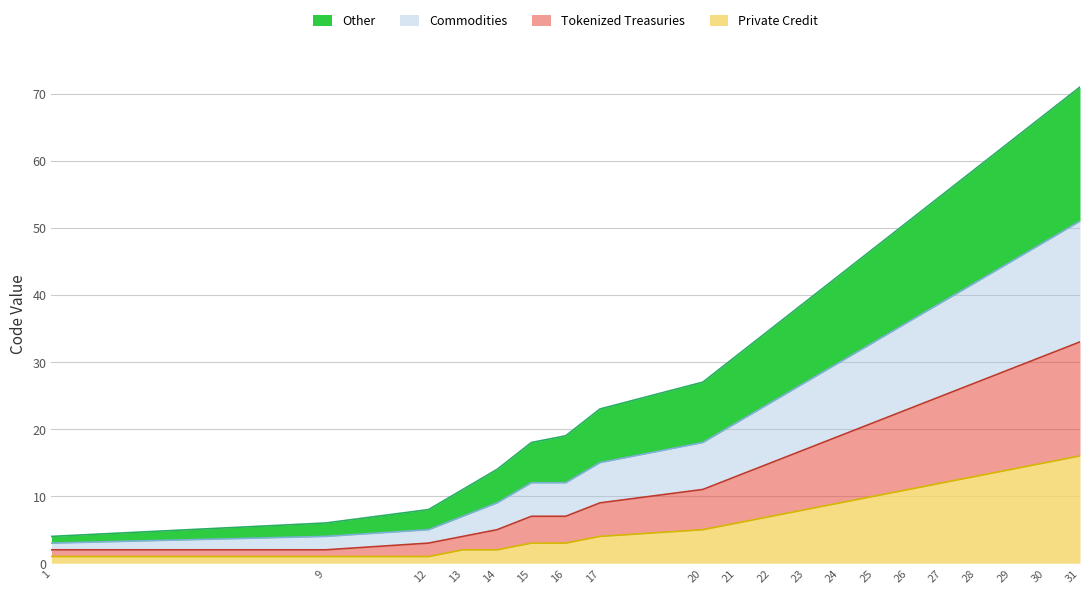

What is the total value across all series at 30?

67